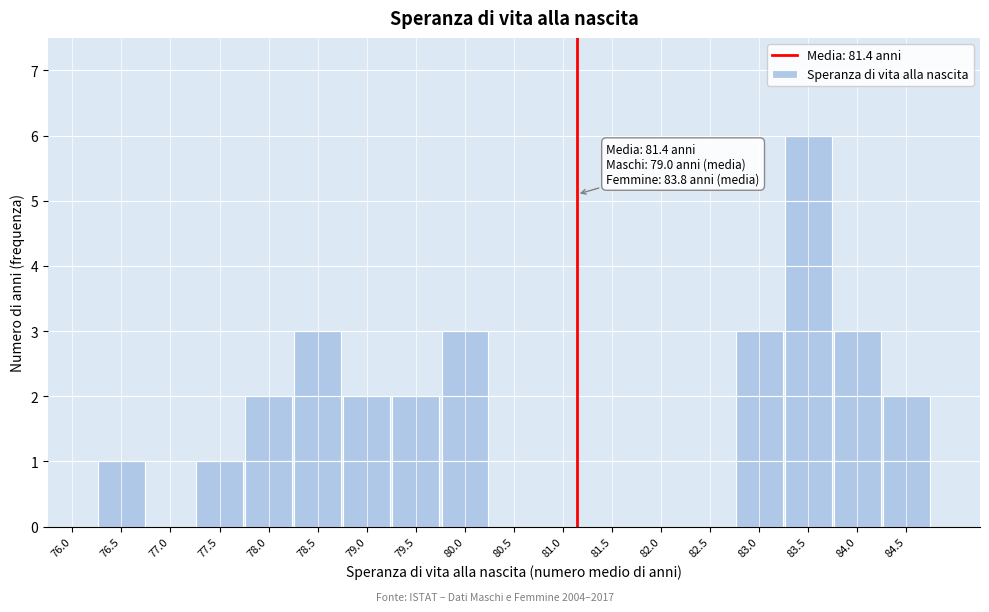

Reading left to right, transcribe all the data shown in this chart.

76.0=0	76.5=1	77.0=0	77.5=1	78.0=2	78.5=3	79.0=2	79.5=2	80.0=3	80.5=0	81.0=0	81.5=0	82.0=0	82.5=0	83.0=3	83.5=6	84.0=3	84.5=2